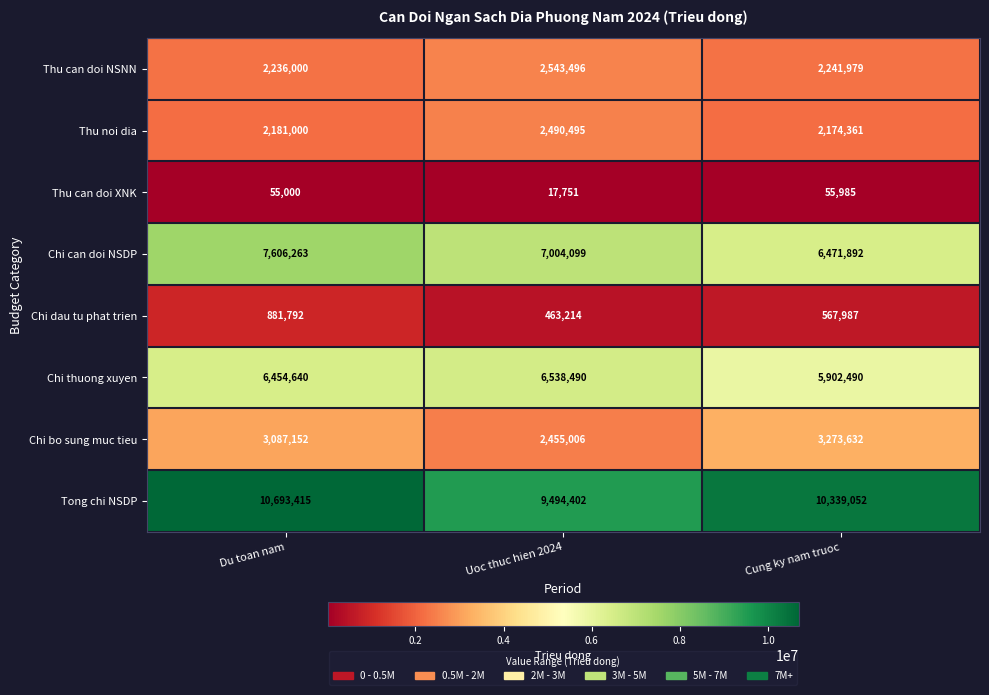

Reading left to right, transcribe all the data shown in this chart.

Thu can doi NSNN: 2236000	2543496	2241979
Thu noi dia: 2181000	2490495	2174361
Thu can doi XNK: 55000	17751	55985
Chi can doi NSDP: 7606263	7004099	6471892
Chi dau tu phat trien: 881792	463214	567987
Chi thuong xuyen: 6454640	6538490	5902490
Chi bo sung muc tieu: 3087152	2455006	3273632
Tong chi NSDP: 10693415	9494402	10339052